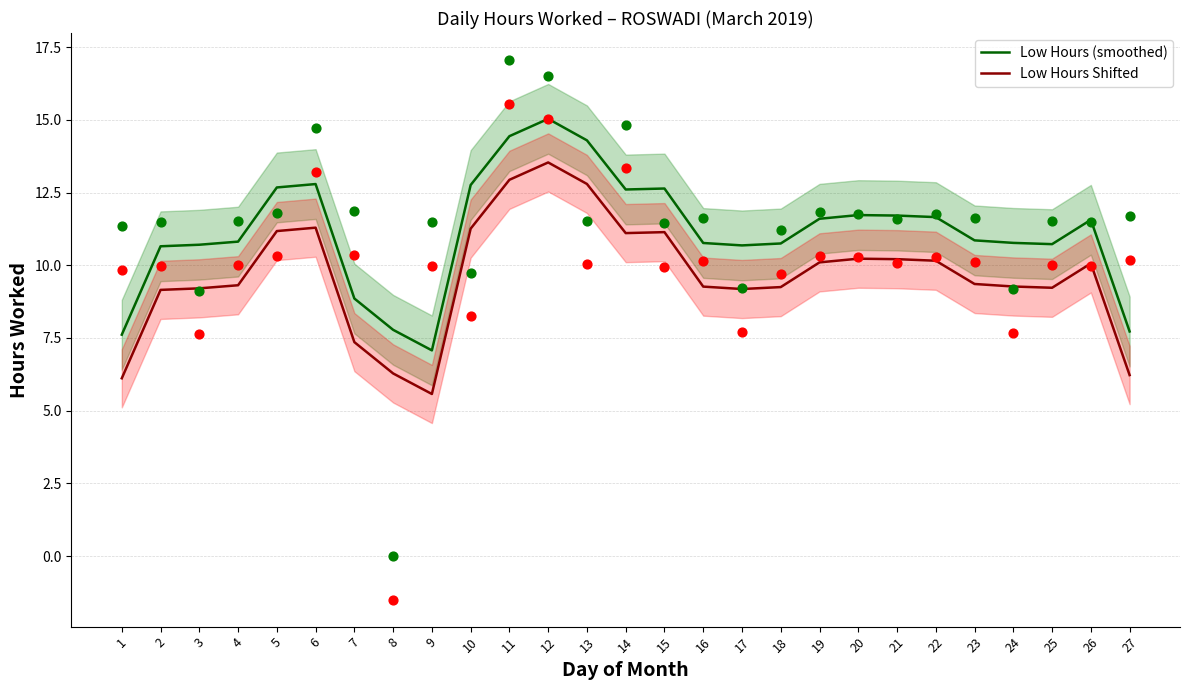

Which series reaches the minimum Y coordinate?

Low Hours Shifted